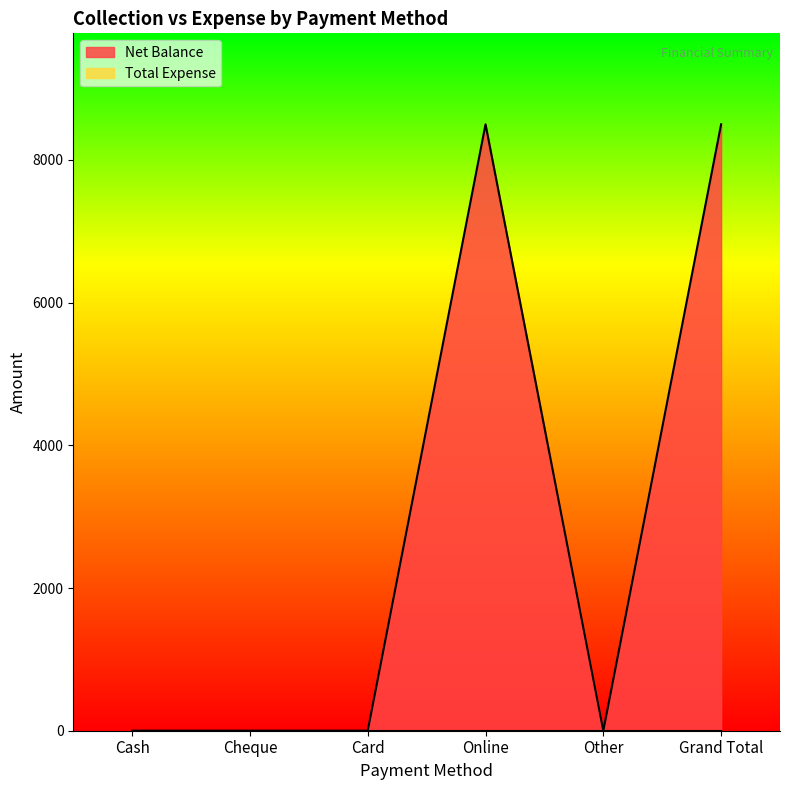

The chart shows a value of 5019 at Other. True or false?

False